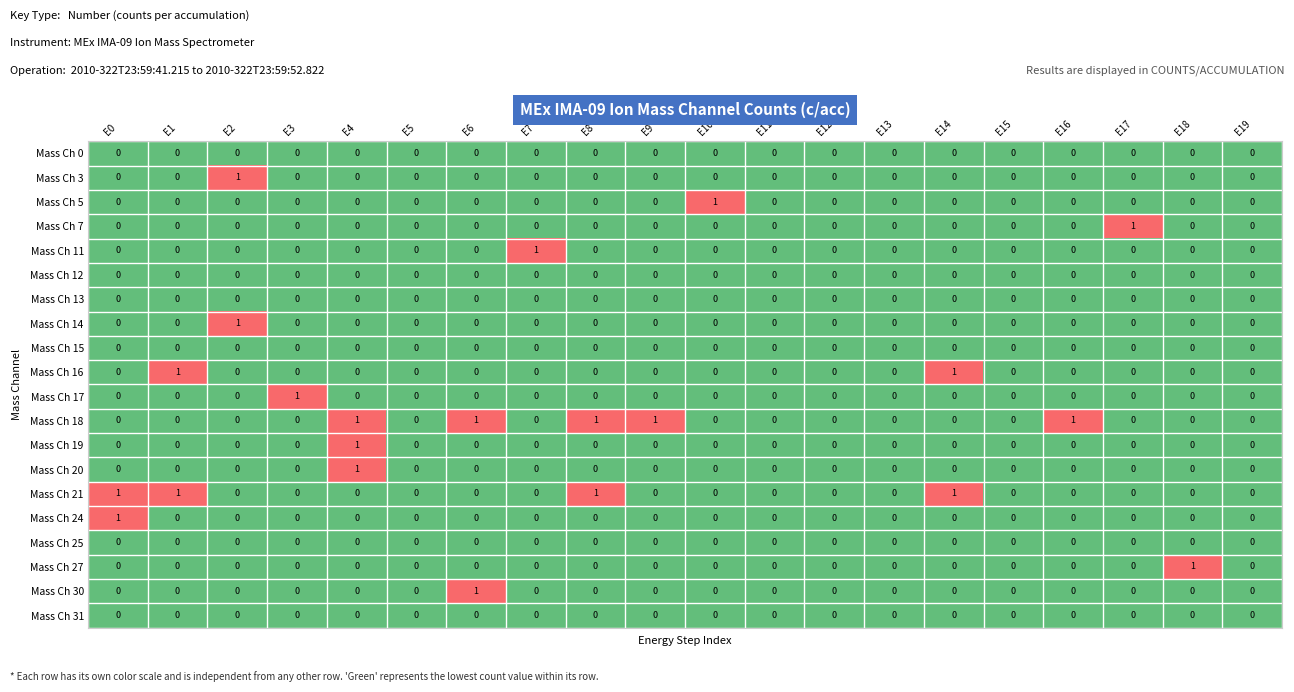

What is the difference between the highest and lowest values at E14?

1